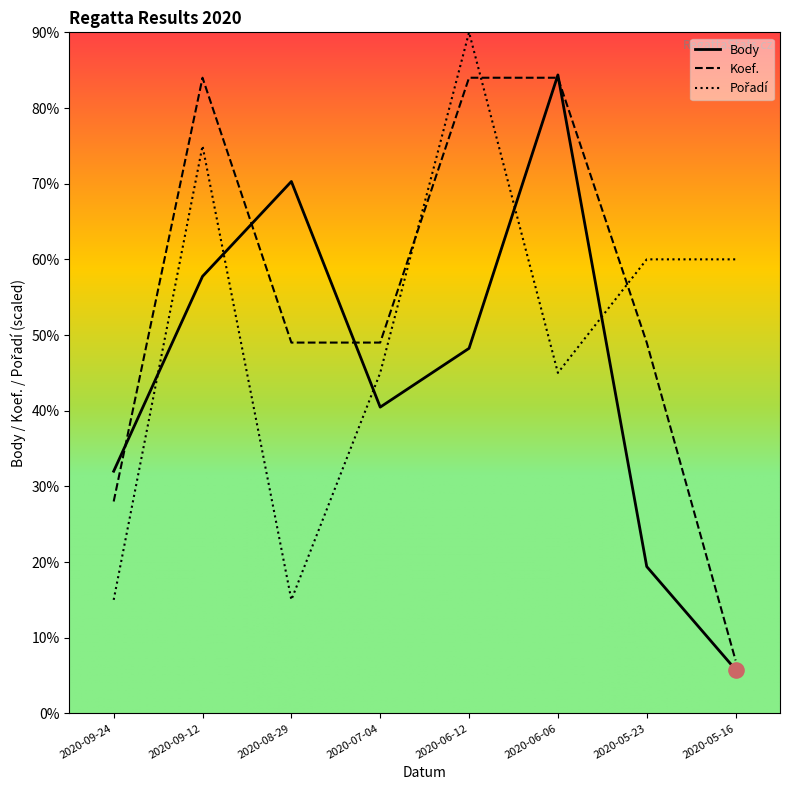

Which series reaches the minimum Y coordinate?

Body